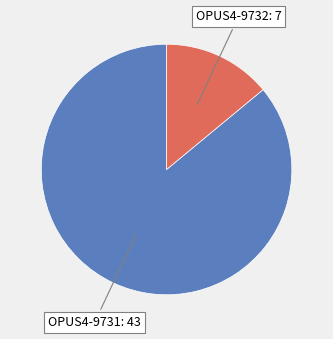

Does any single category account for the majority?

Yes